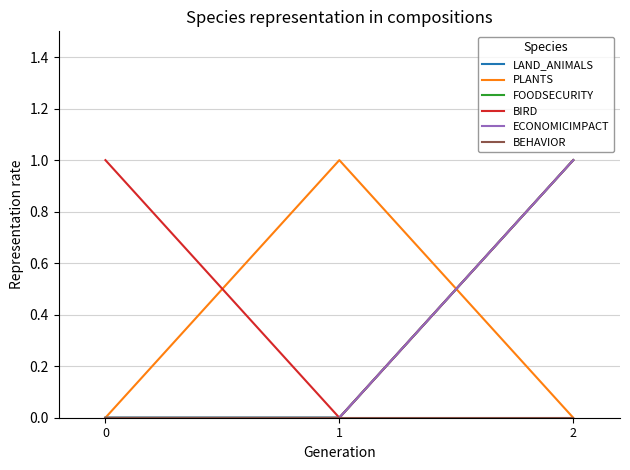

Does the chart have visible grid lines?

Yes